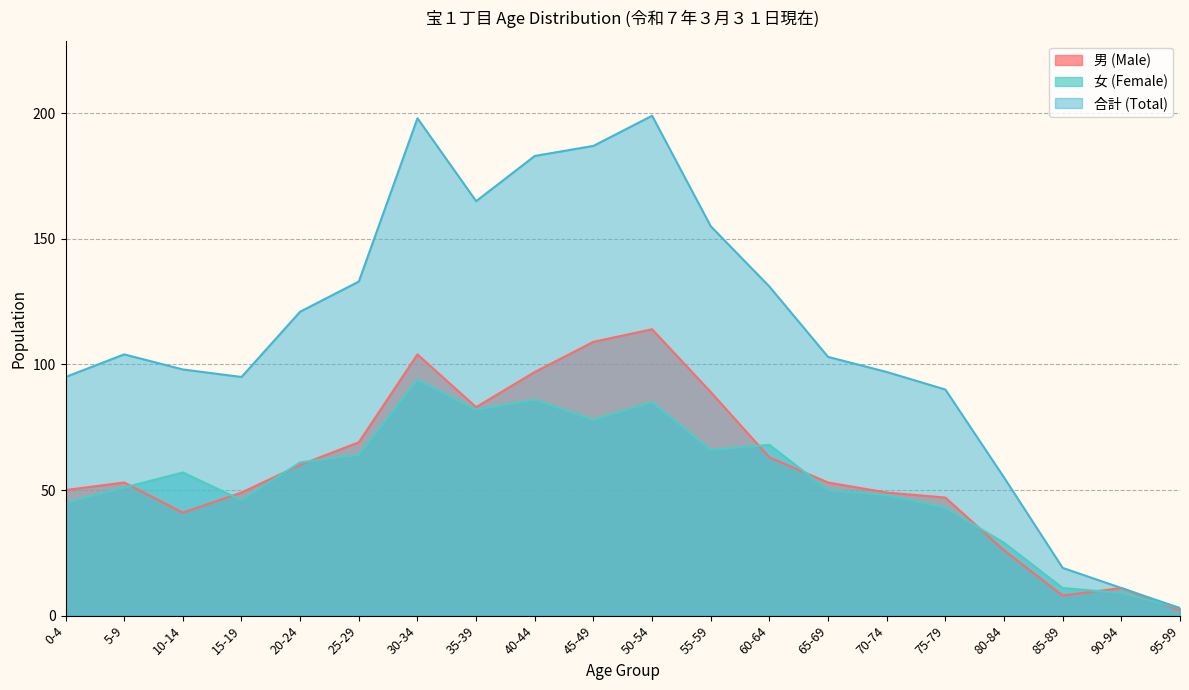

What is the spread (max minus min) of values at 55-59?

89